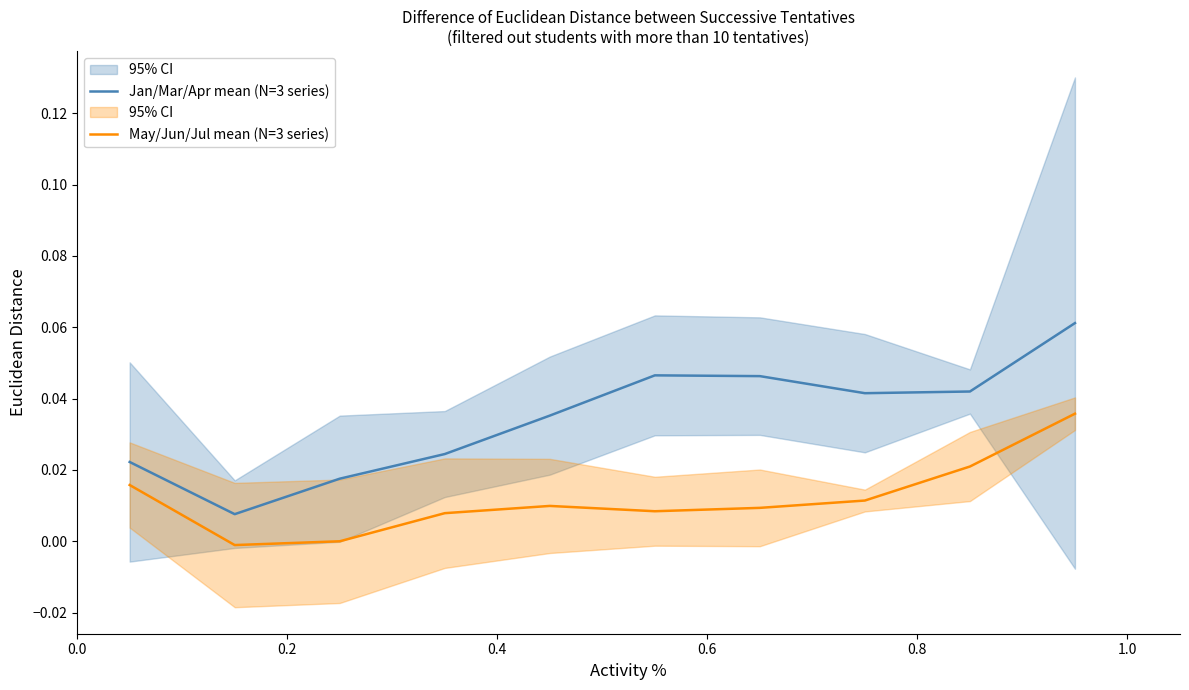

True or false: Jan/Mar/Apr mean (N=3 series) and May/Jun/Jul mean (N=3 series) cross at least once.

False